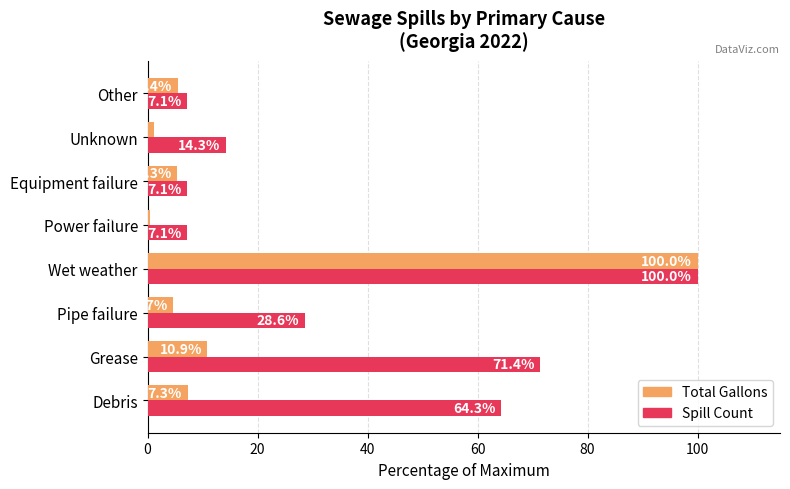

Which series has the largest range (max minus min)?

Total Gallons